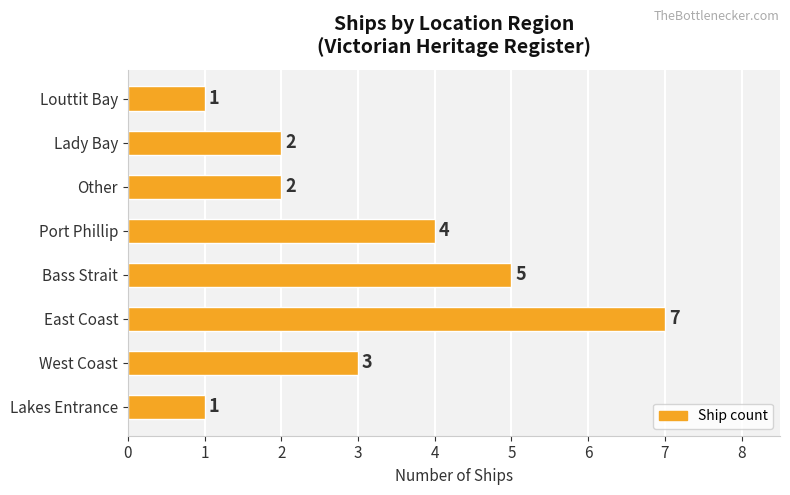

What is the sum of all values?

25